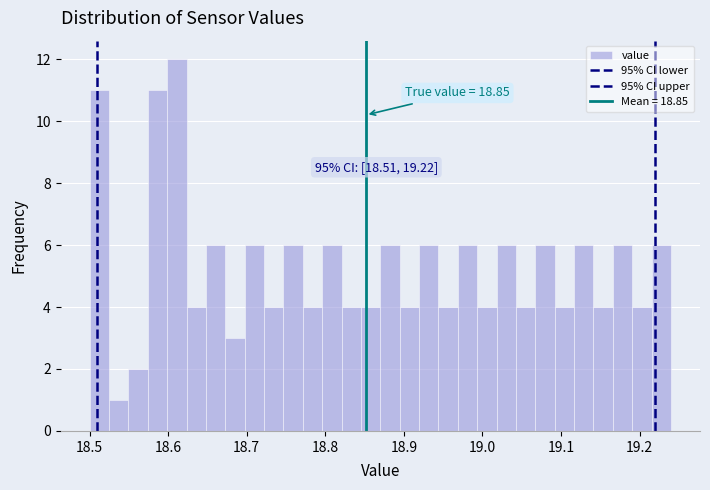

Read against the x-axis, roughly where is the centre of the tallest bar?

18.61